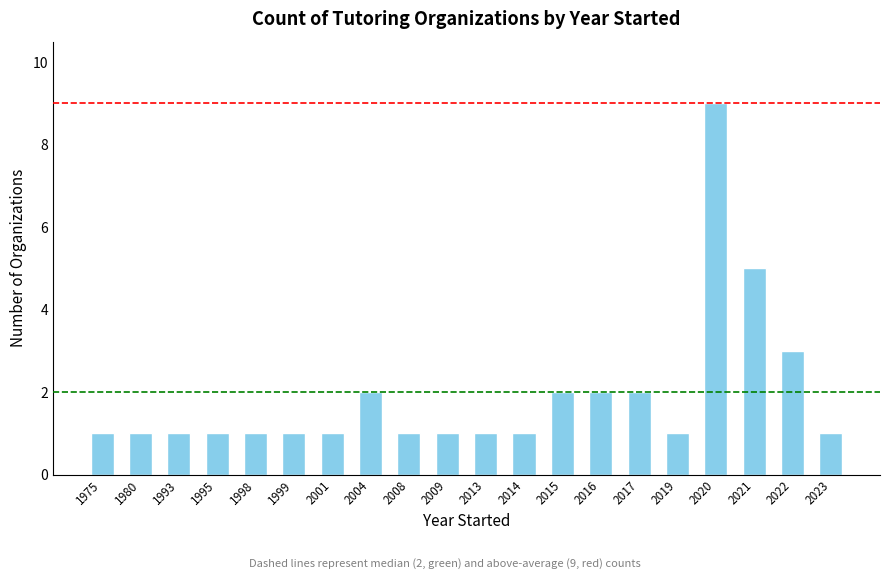

Is it true that the value at 1993 is 2?

False